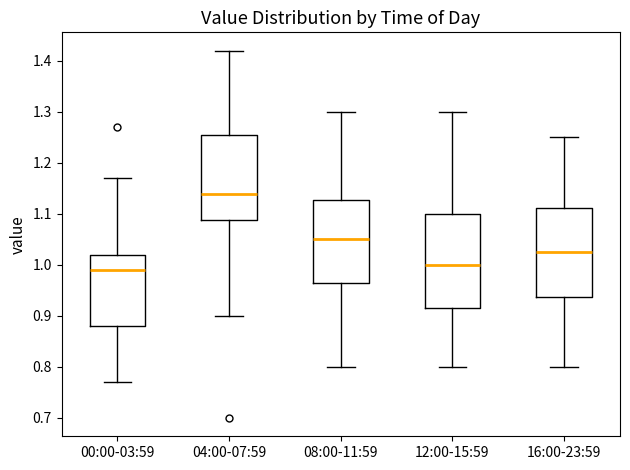

Where is the lower edge of the box for 00:00-03:59 on the y-axis? The values are not printed on the chart, so give them approximately, as read against the axis.

0.88